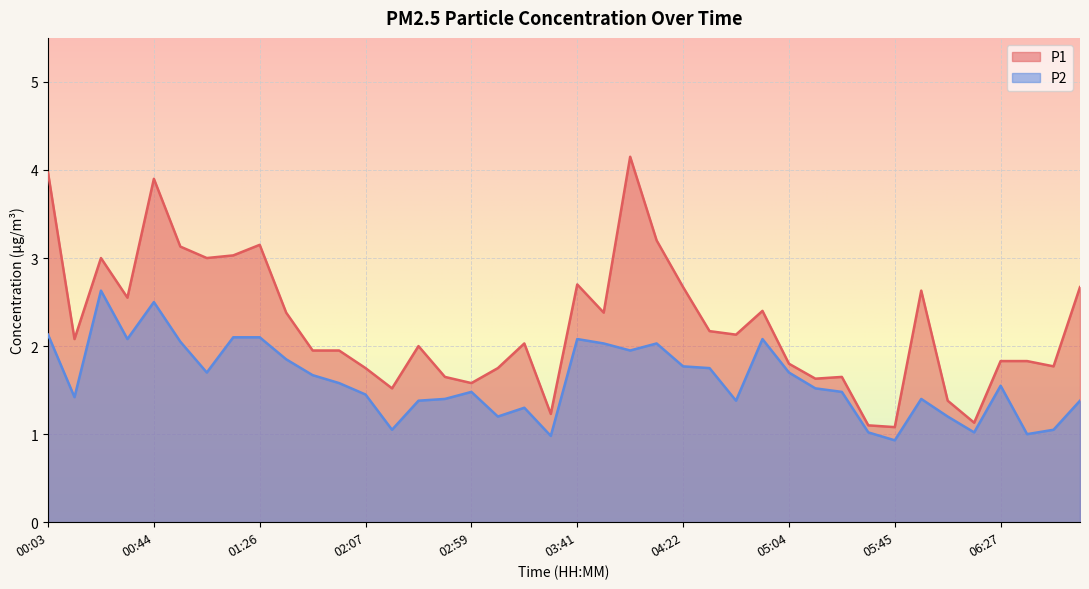

At which category is the sum across all series the highest?

00:44